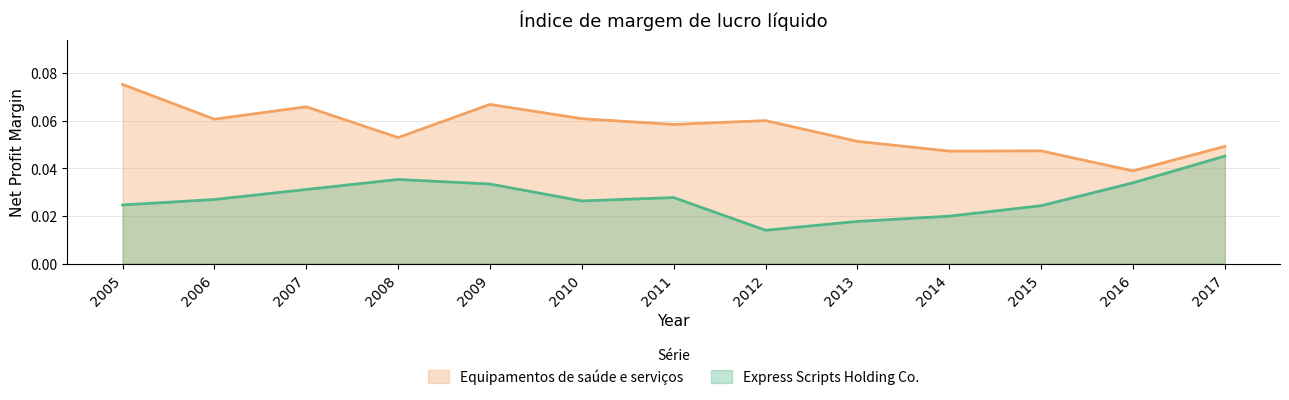

What is the maximum value shown in the chart?

0.1